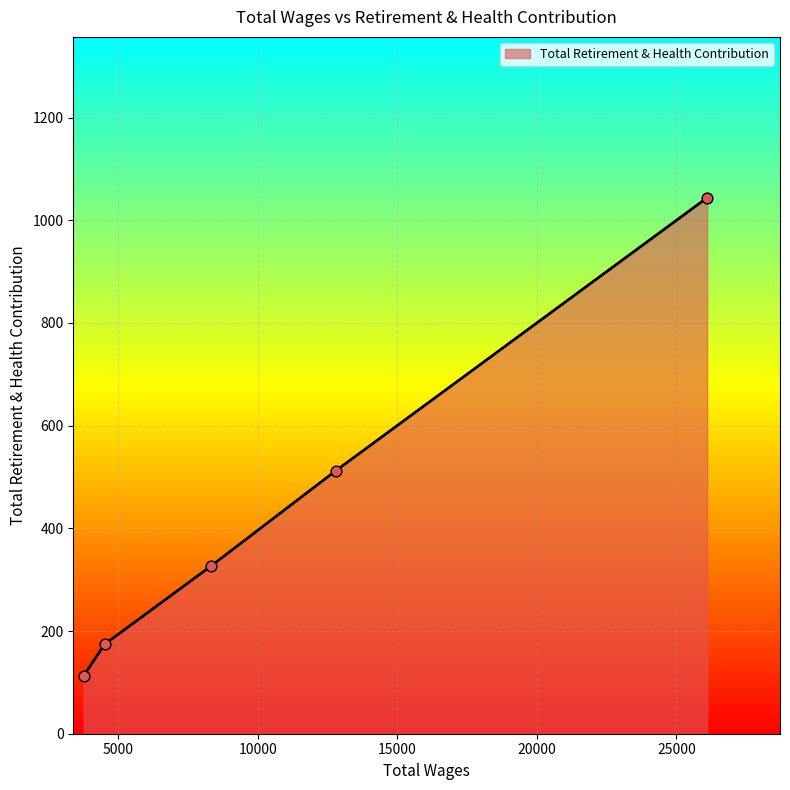

What is the maximum value shown in the chart?

1044